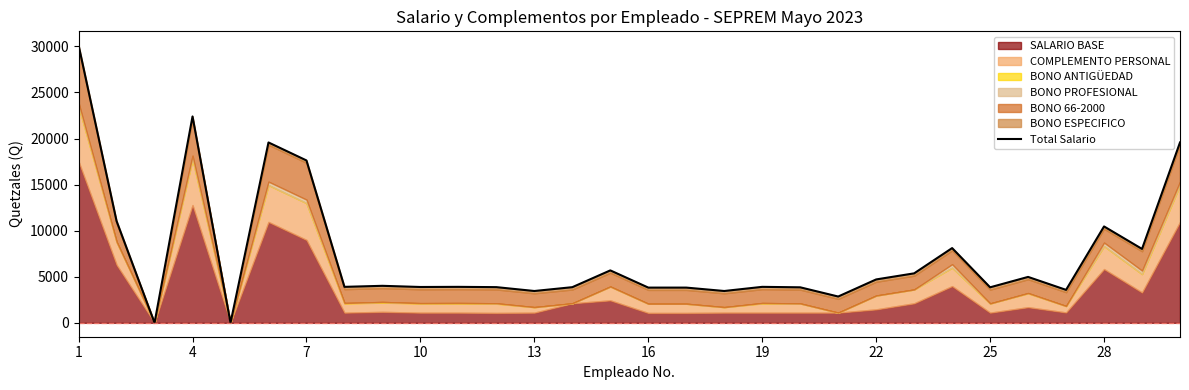

What is the sum of all values?

223752